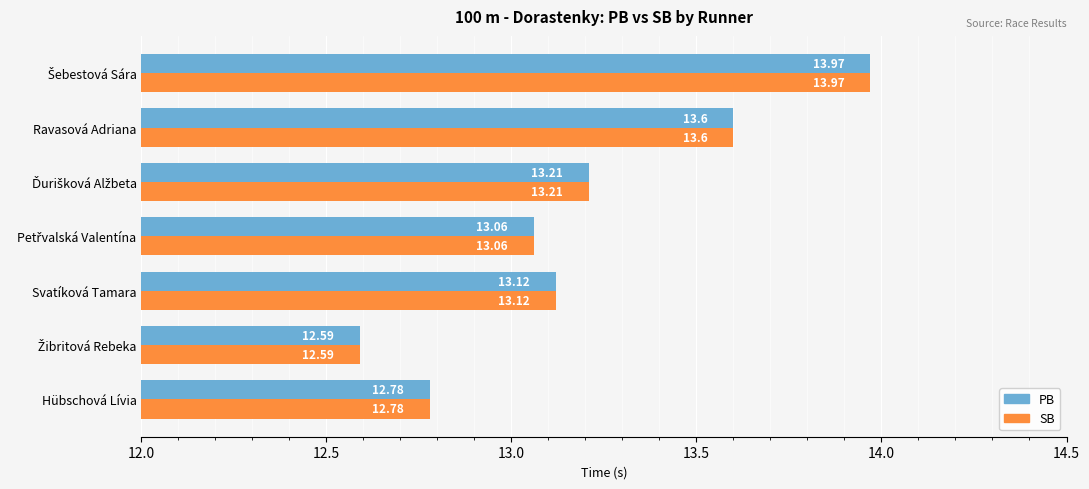

What is the difference between the maximum and minimum values in the SB series?

1.4